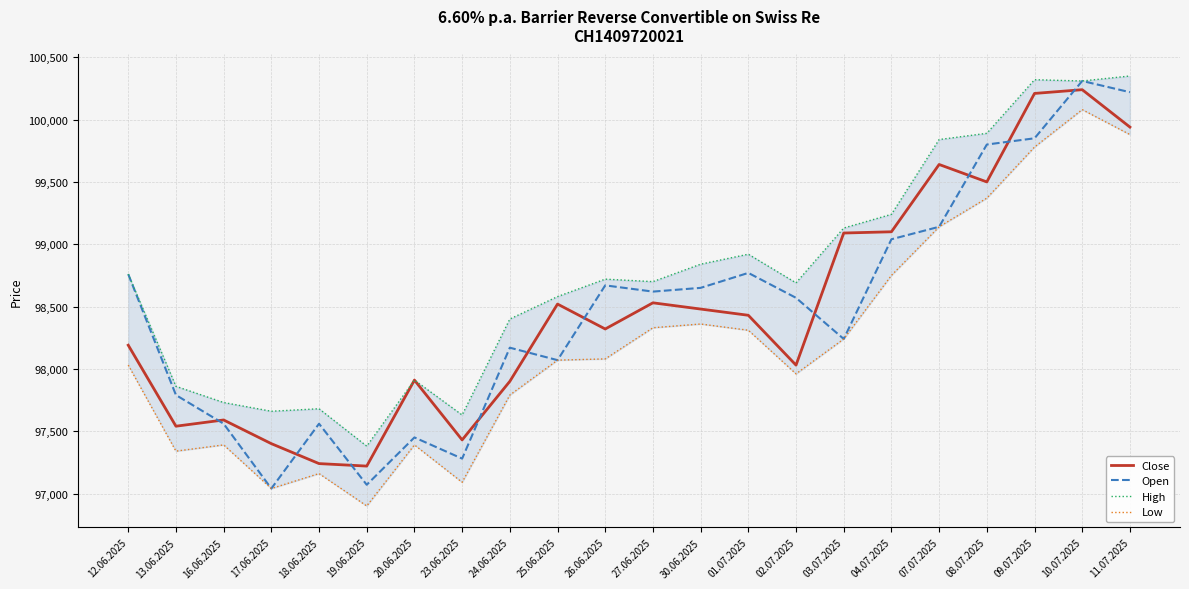

List the series in order of their peak value, highest first.

High, Open, Close, Low